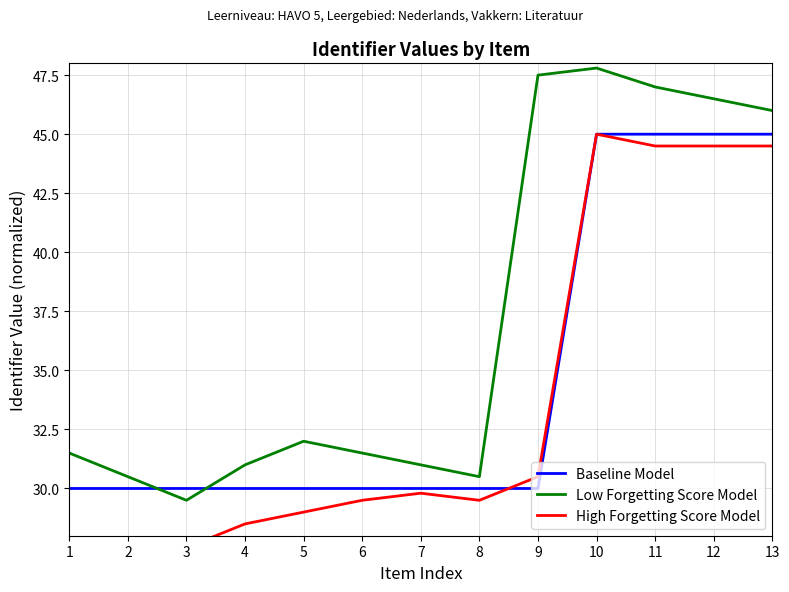

Reading left to right, list all the values displayed in this chart.

Baseline Model: 1=30.0	2=30.0	3=30.0	4=30.0	5=30.0	6=30.0	7=30.0	8=30.0	9=30.0	10=45.0	11=45.0	12=45.0	13=45.0
Low Forgetting Score Model: 1=31.5	2=30.5	3=29.5	4=31.0	5=32.0	6=31.5	7=31.0	8=30.5	9=47.5	10=47.8	11=47.0	12=46.5	13=46.0
High Forgetting Score Model: 1=24.5	2=26.0	3=27.5	4=28.5	5=29.0	6=29.5	7=29.8	8=29.5	9=30.5	10=45.0	11=44.5	12=44.5	13=44.5